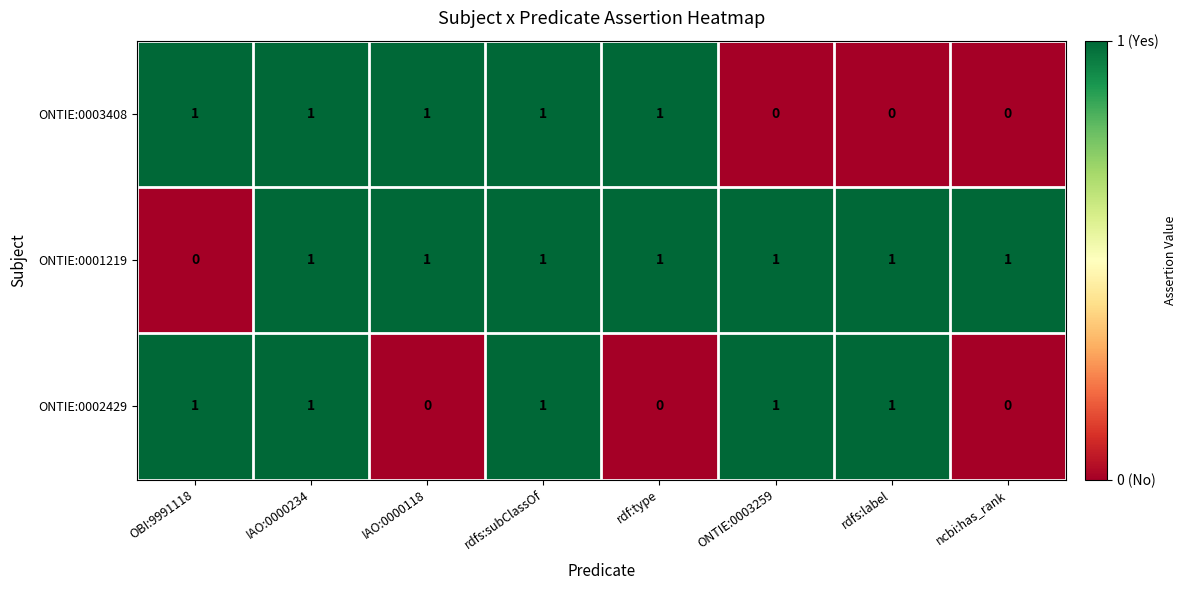

Which series has the largest total across all categories?

ONTIE:0001219